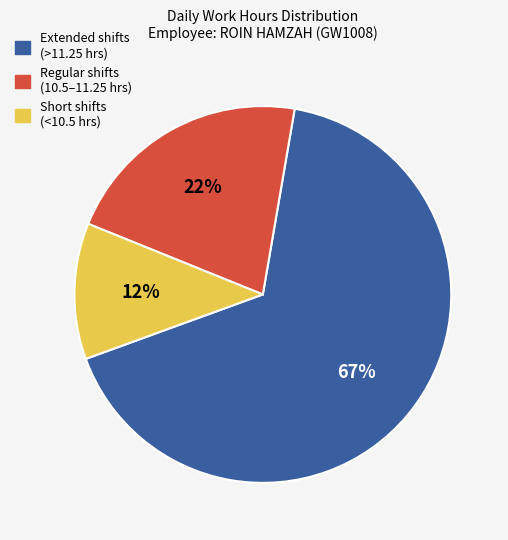

What is the ratio of the value at Short shifts (<10.5 hrs) to the value at Regular shifts (10.5–11.25 hrs)?

0.5